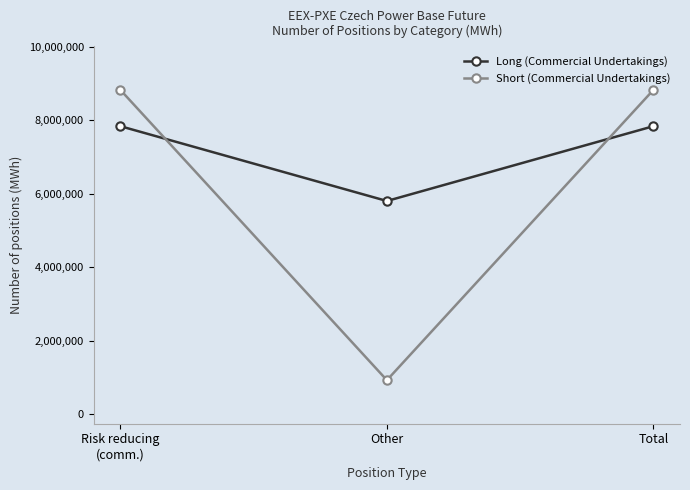

True or false: Long (Commercial Undertakings) has a value of 7835763 at Total.

True